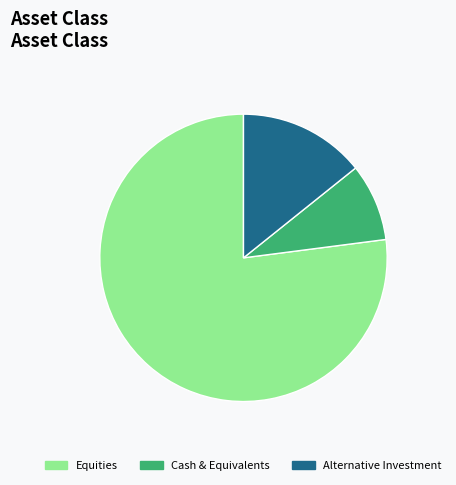

The Alternative Investment slice represents 14% of the pie. True or false?

True